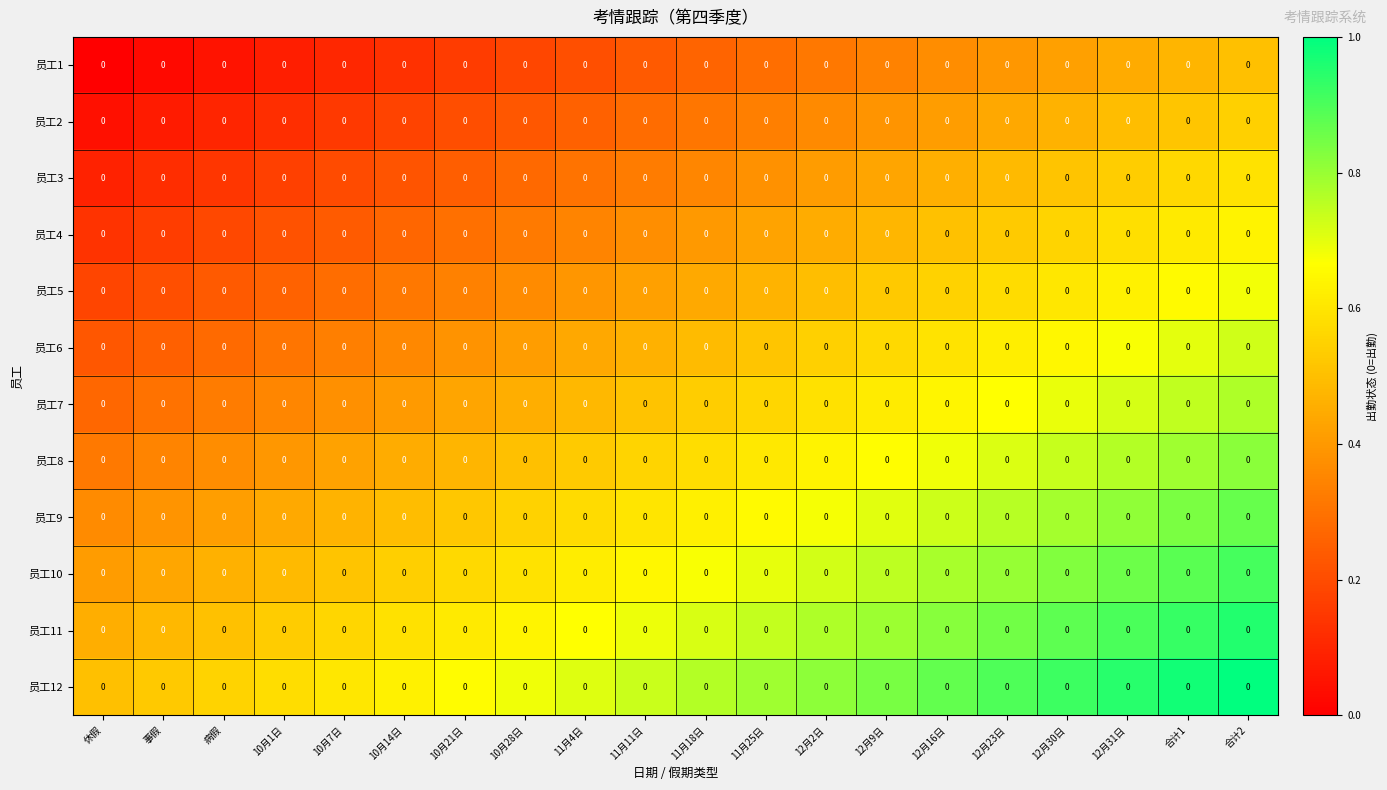

Which has a higher value, 病假 or 12月16日?

12月16日